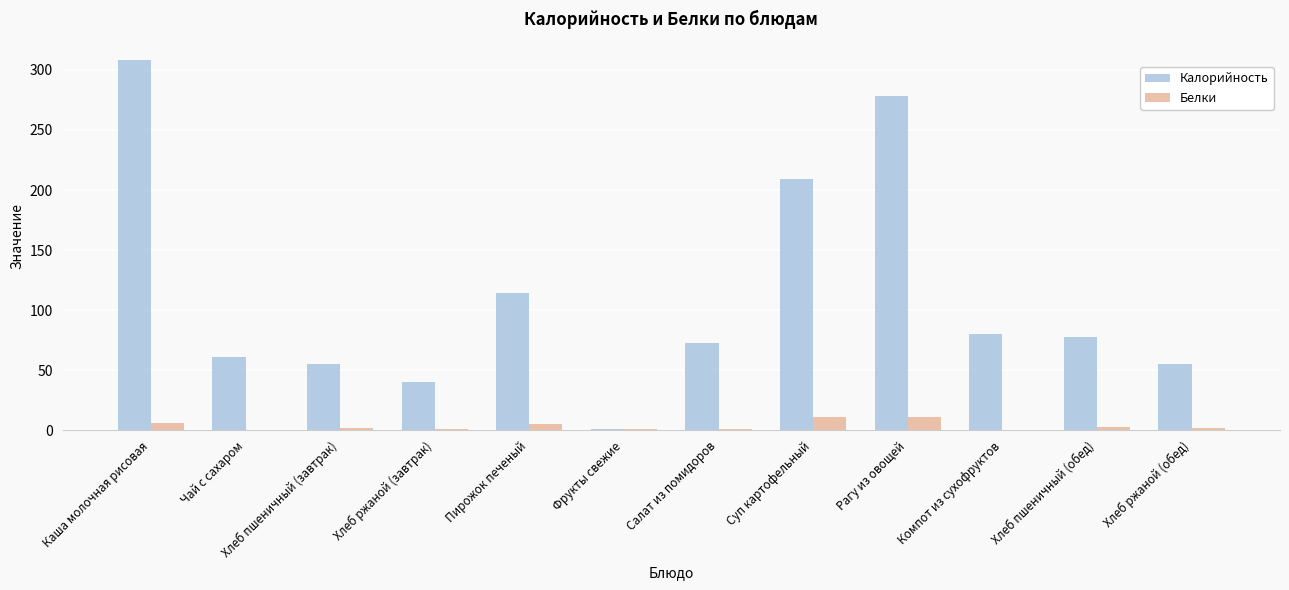

What is the sum of all Калорийность values?

1351.7